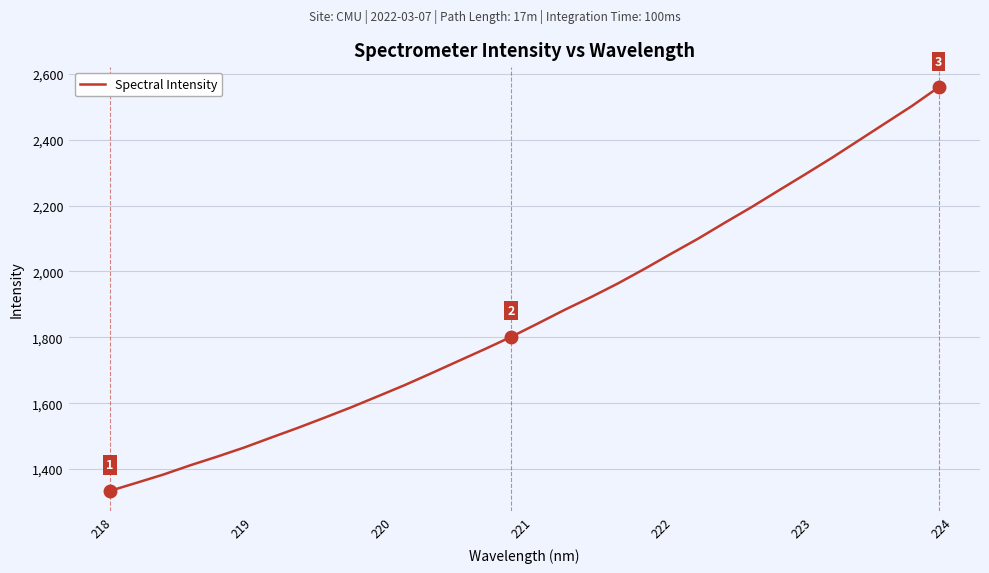

Reading left to right, what are all the values shown in this chart?

1333.7	1358.4	1383.4	1411.4	1437.5	1464.9	1494.9	1524.4	1555.4	1587.0	1620.5	1654.4	1690.4	1727.1	1763.7	1801.5	1842.1	1883.5	1922.6	1963.9	2008.4	2054.5	2099.9	2148.3	2195.6	2245.4	2294.8	2345.0	2397.5	2449.9	2502.4	2559.3